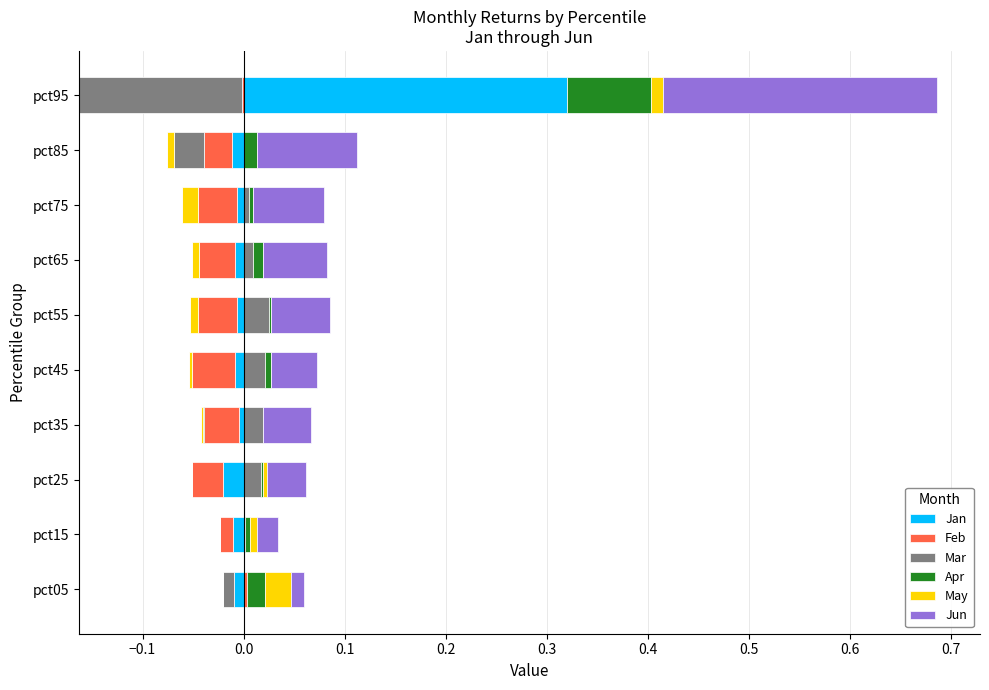

How many values in the Feb series exceed 0?

1